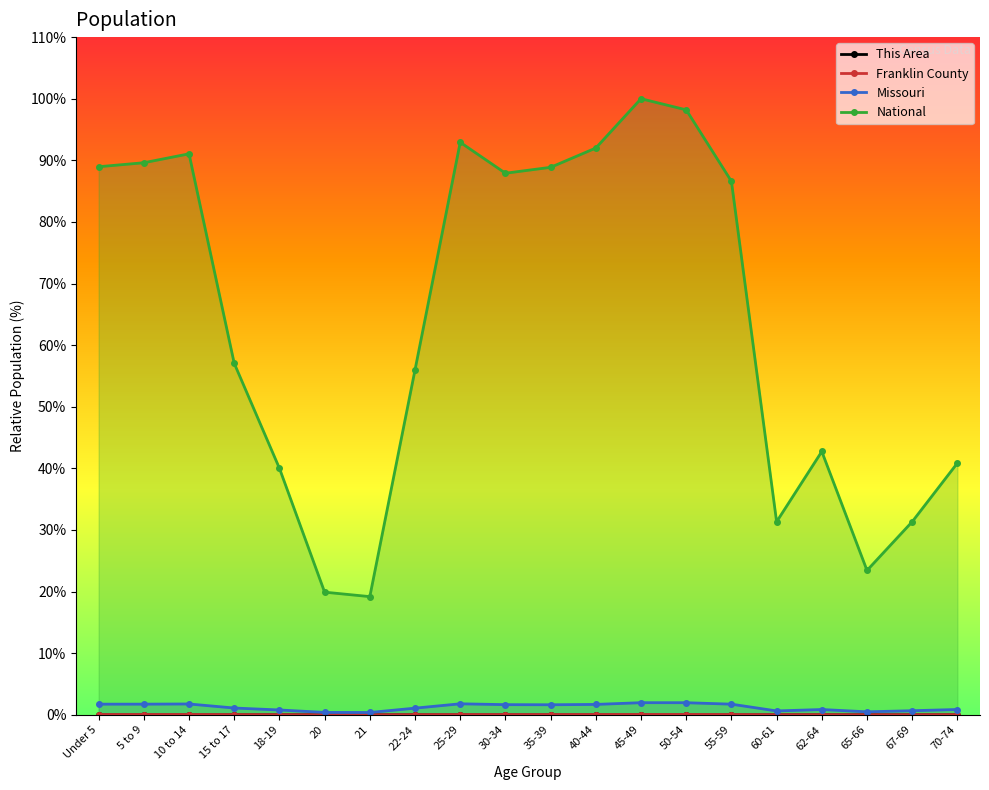

True or false: This Area and Franklin County cross at least once.

False